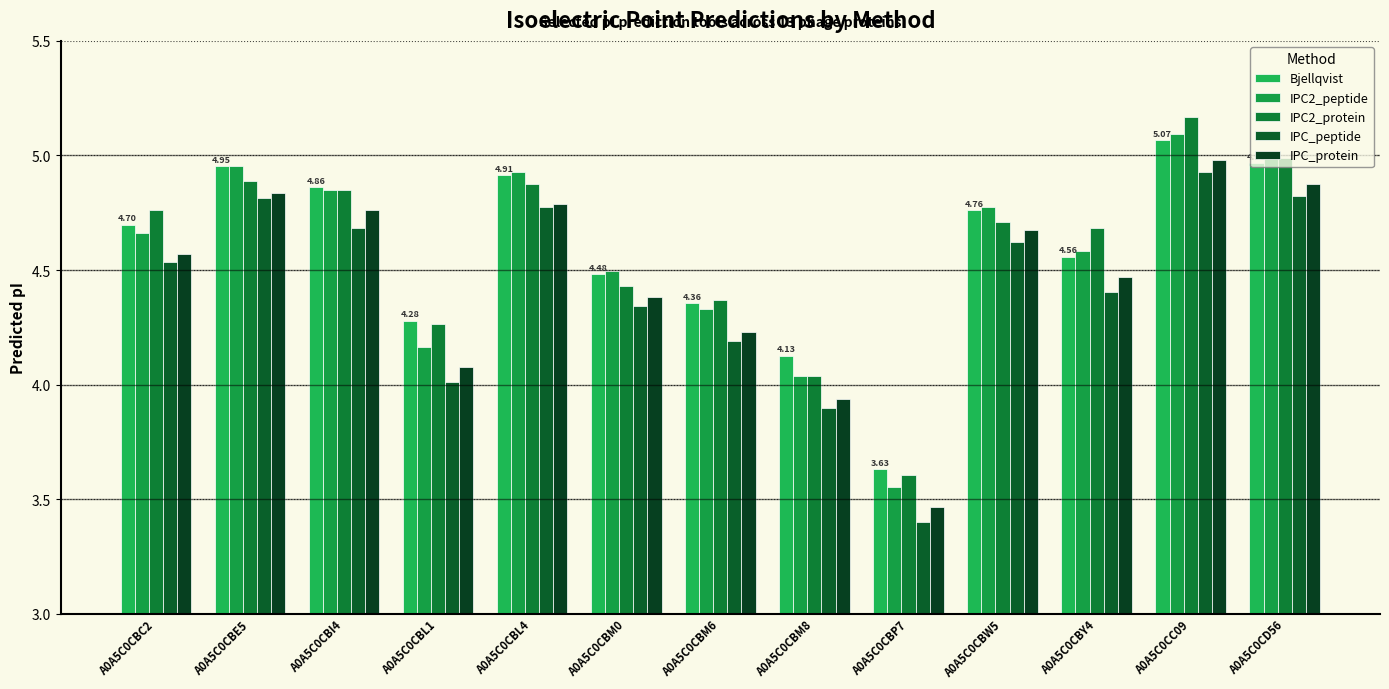

Which series changed the most between A0A5C0CBI4 and A0A5C0CD56?

IPC2_peptide